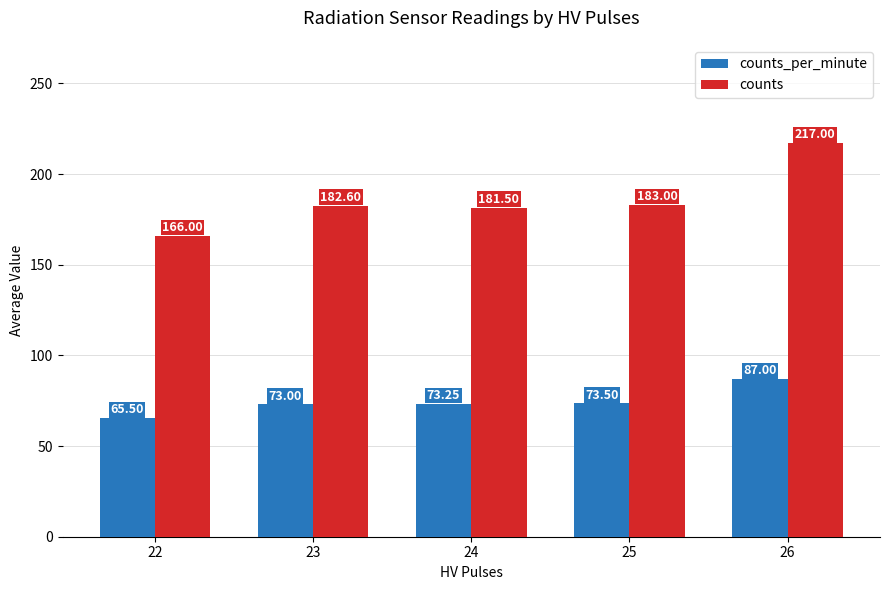

What is the total value across all series at 26?

304.0